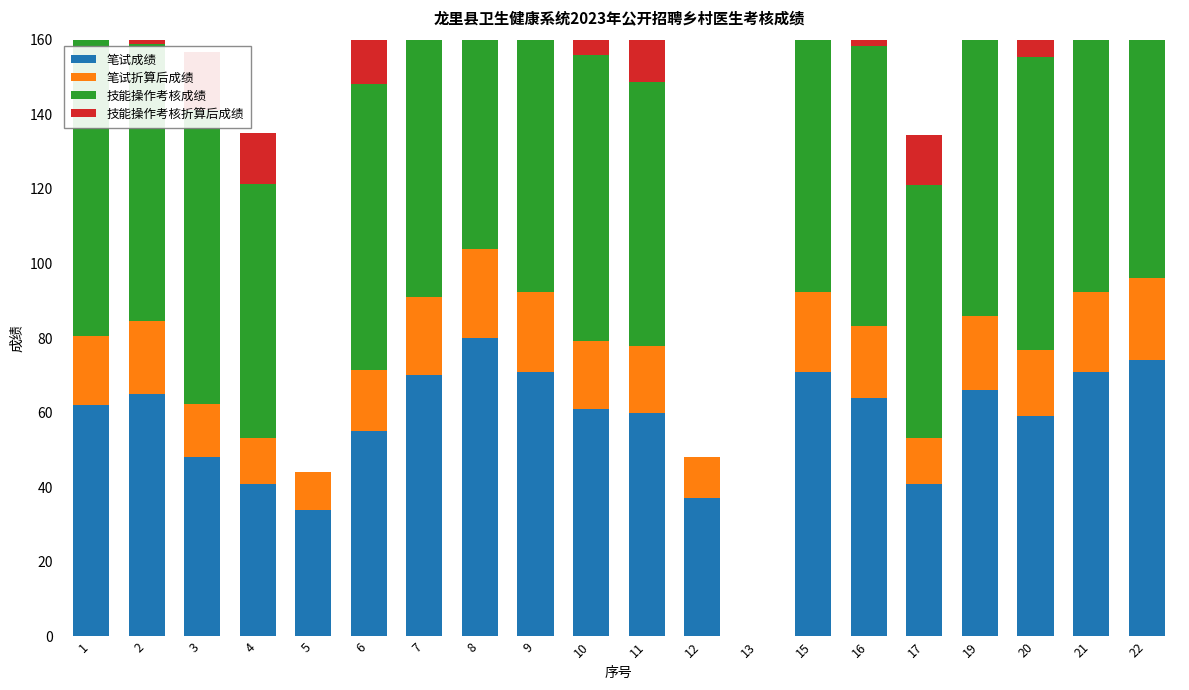

How many data points in 笔试折算后成绩 are less than 18?

8